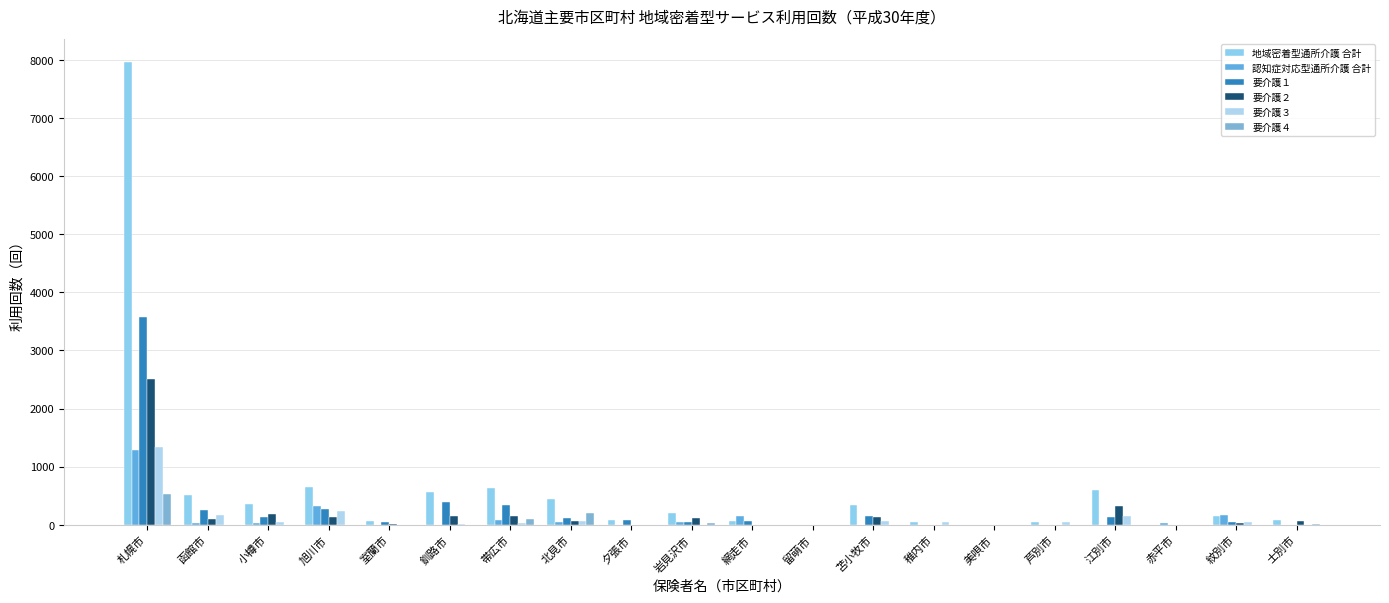

Is it true that 要介護３ equals -819 at 岩見沢市?

False